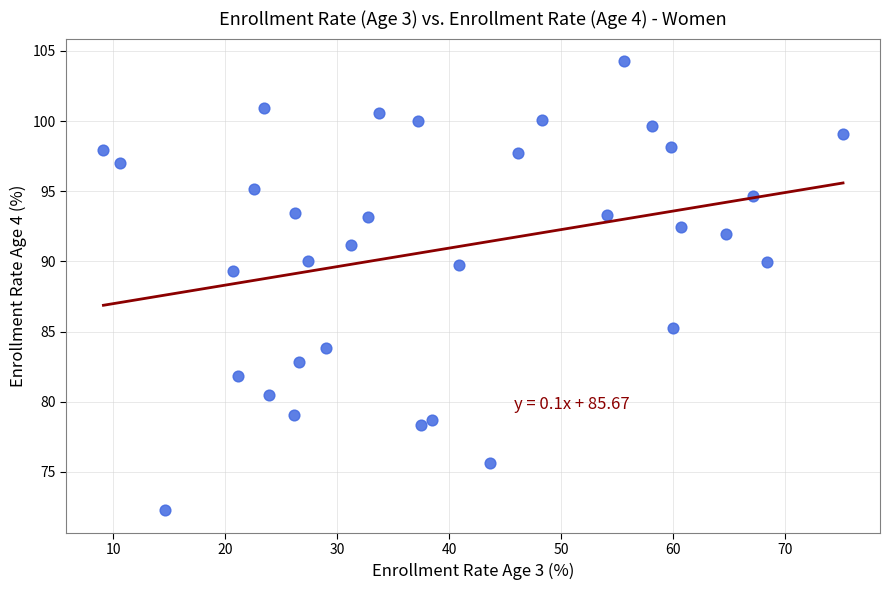

What is the range of X values (max minus min)?

66.1